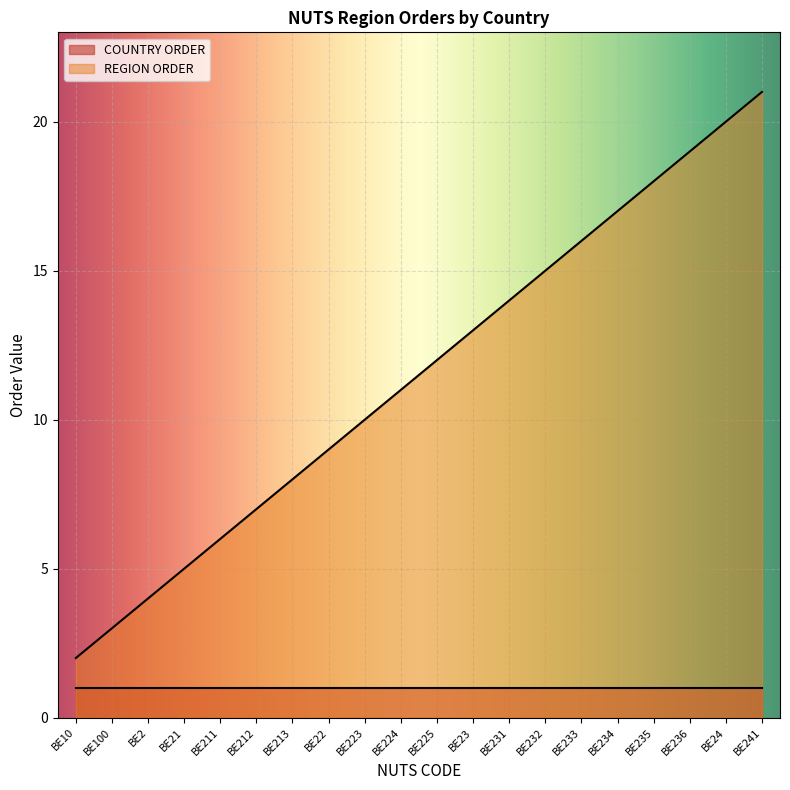

What position from the right is BE223?

12